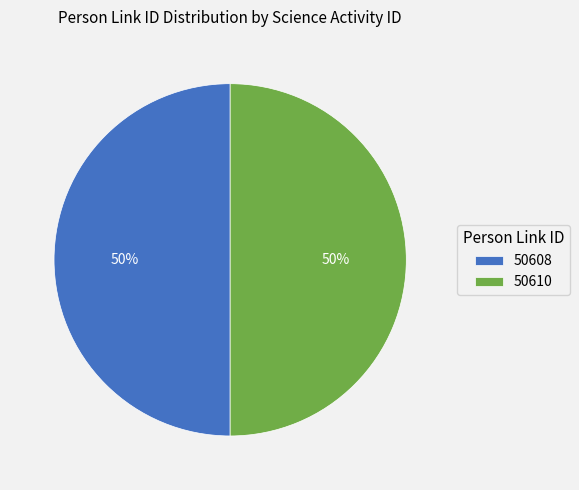

To the nearest percent, what is the average slice percentage?

50%